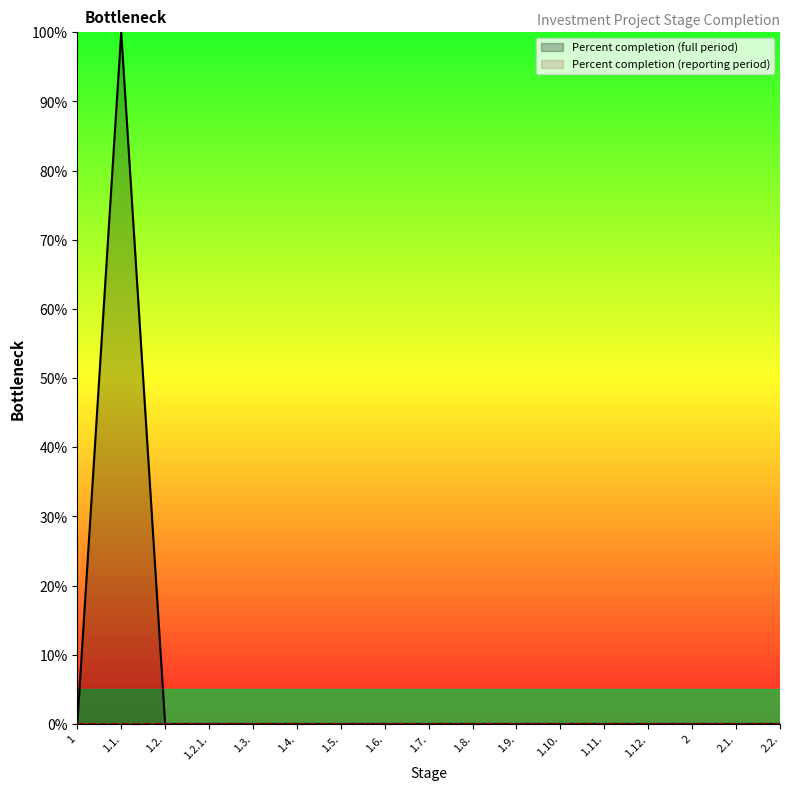

Rank the categories by value from highest to lowest.

1.1., 1, 1.2., 1.2.1., 1.3., 1.4., 1.5., 1.6., 1.7., 1.8., 1.9., 1.10., 1.11., 1.12., 2, 2.1., 2.2.